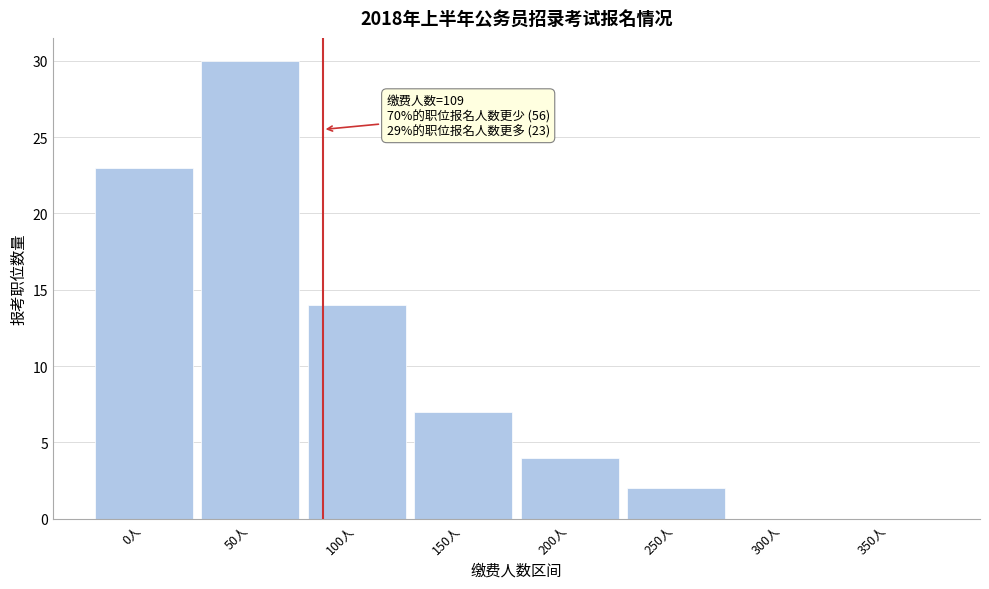

Reading left to right, list all the values displayed in this chart.

0人=23	50人=30	100人=14	150人=7	200人=4	250人=2	300人=0	350人=0